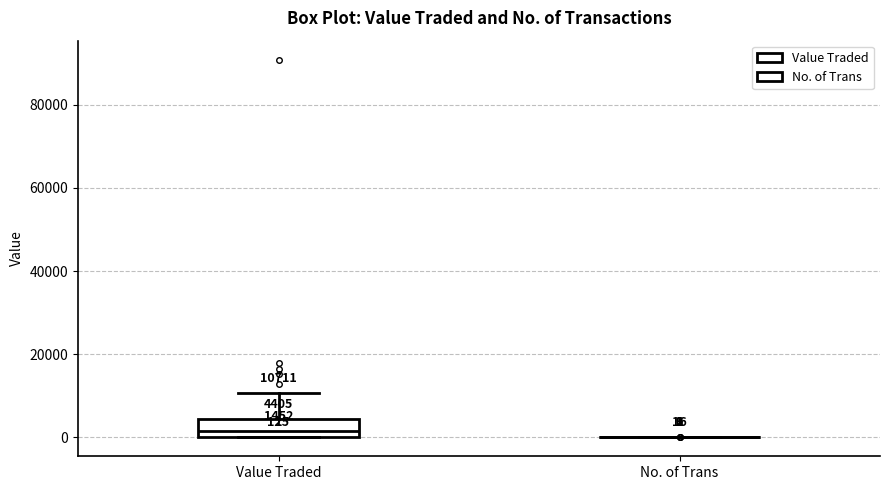

Comparing the boxes themselves (not the whiskers), which one is the tallest?

Value Traded